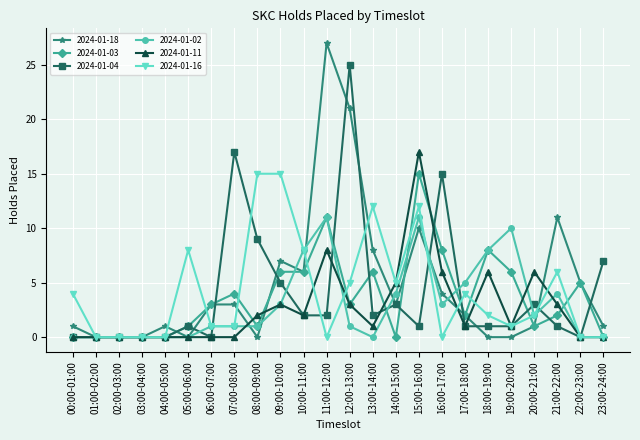

What is the difference between the maximum and minimum values in the 2024-01-18 series?

27